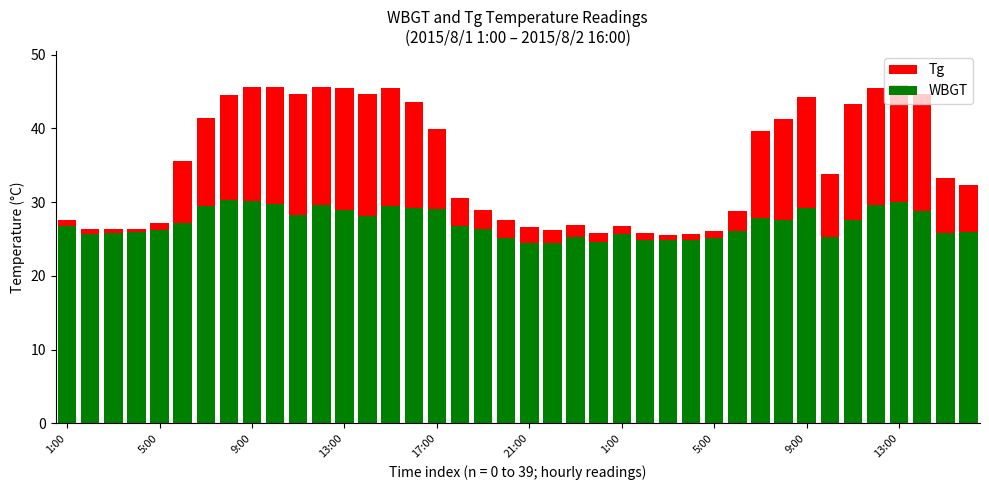

How many groups of bars are there?

40